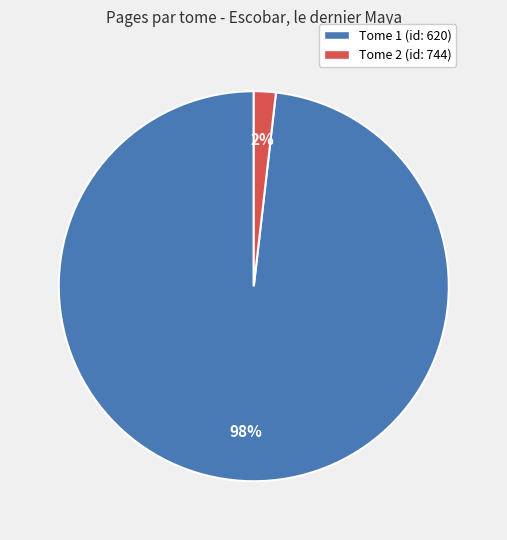

How many slices are in this pie chart?

2